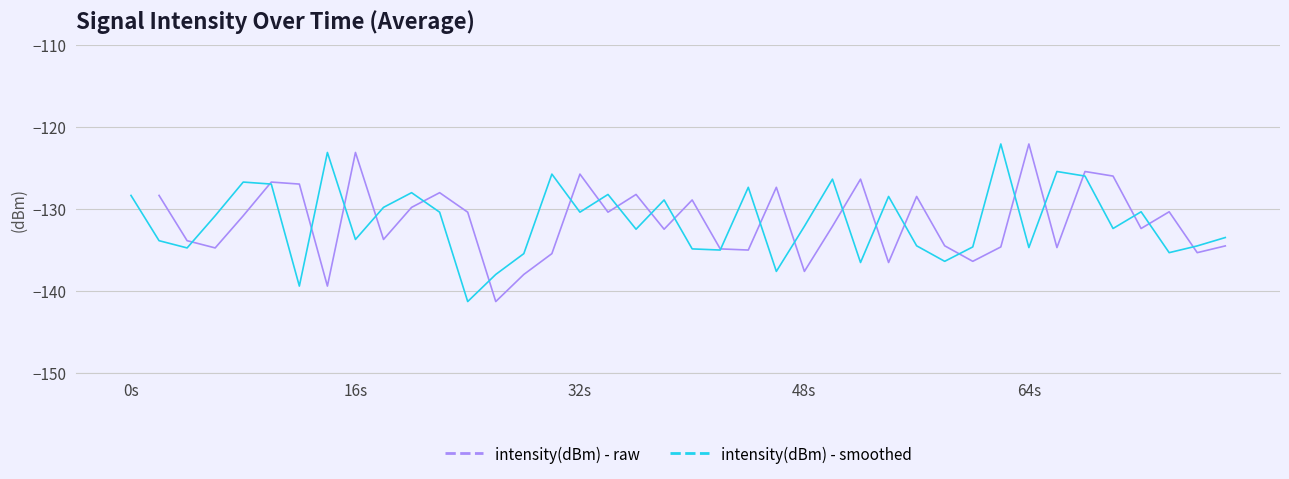

What is the lowest value of the intensity(dBm) - smoothed series?

-141.3